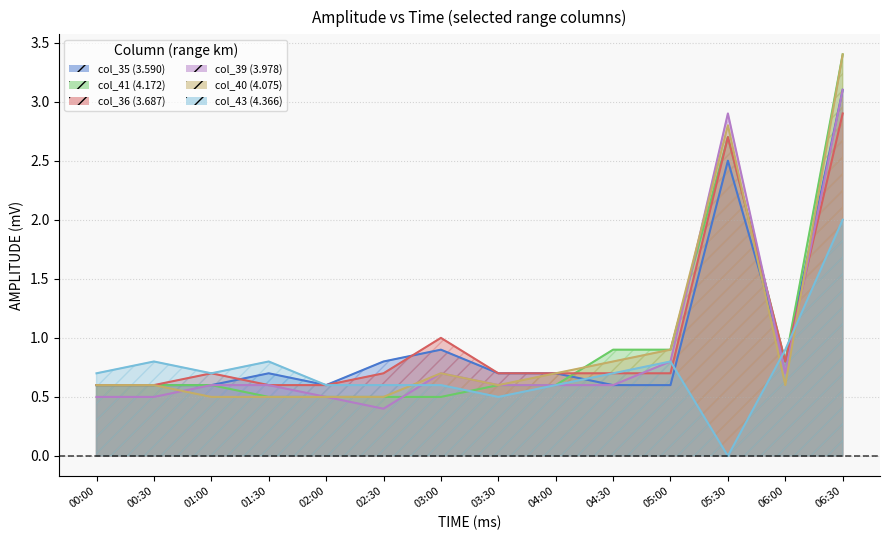

How many distinct data groups are displayed?

6